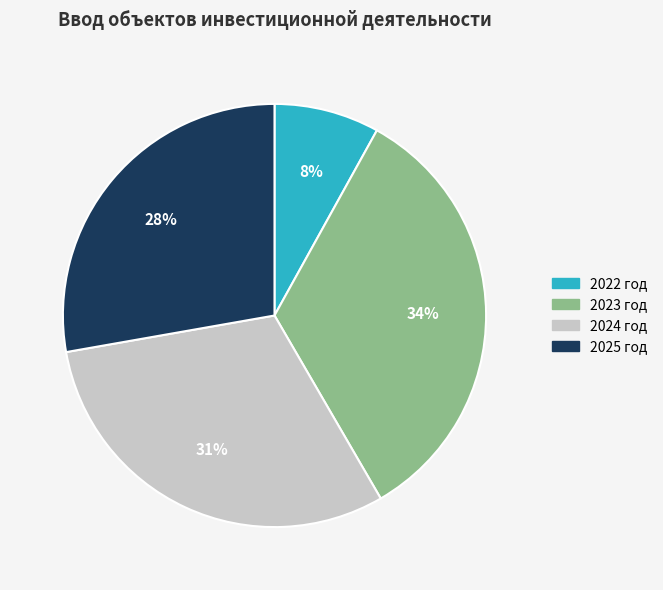

Is the sum of 2022 год and 2024 год greater than half?

No